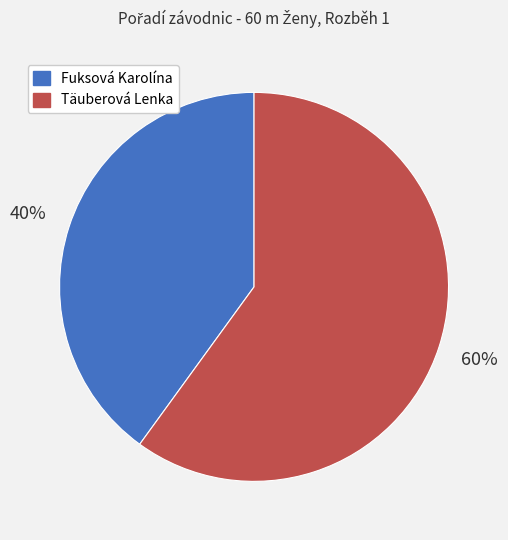

Is it true that Fuksová Karolína is 40% of the pie?

True